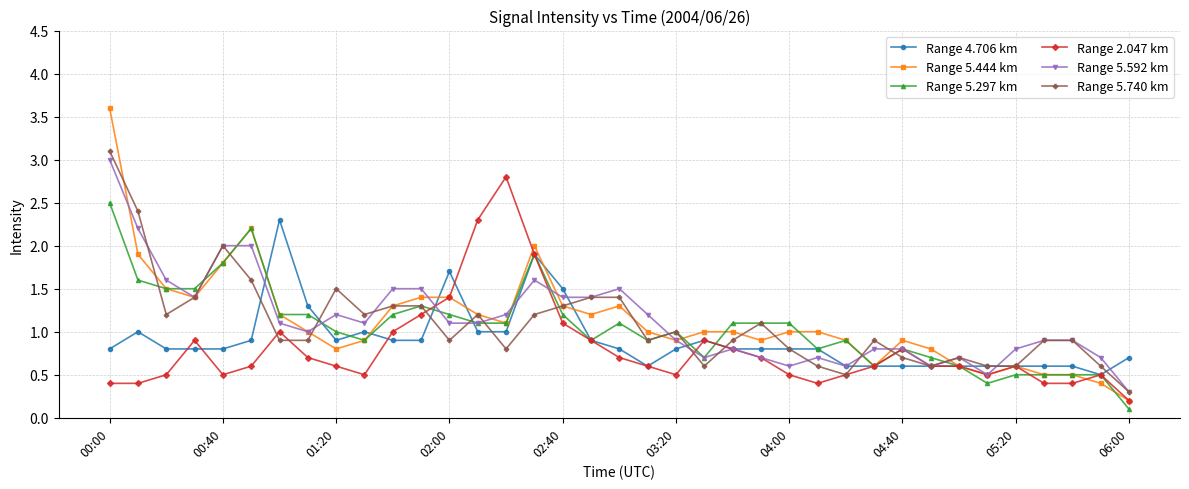

Count the number of categories in the chart.

37